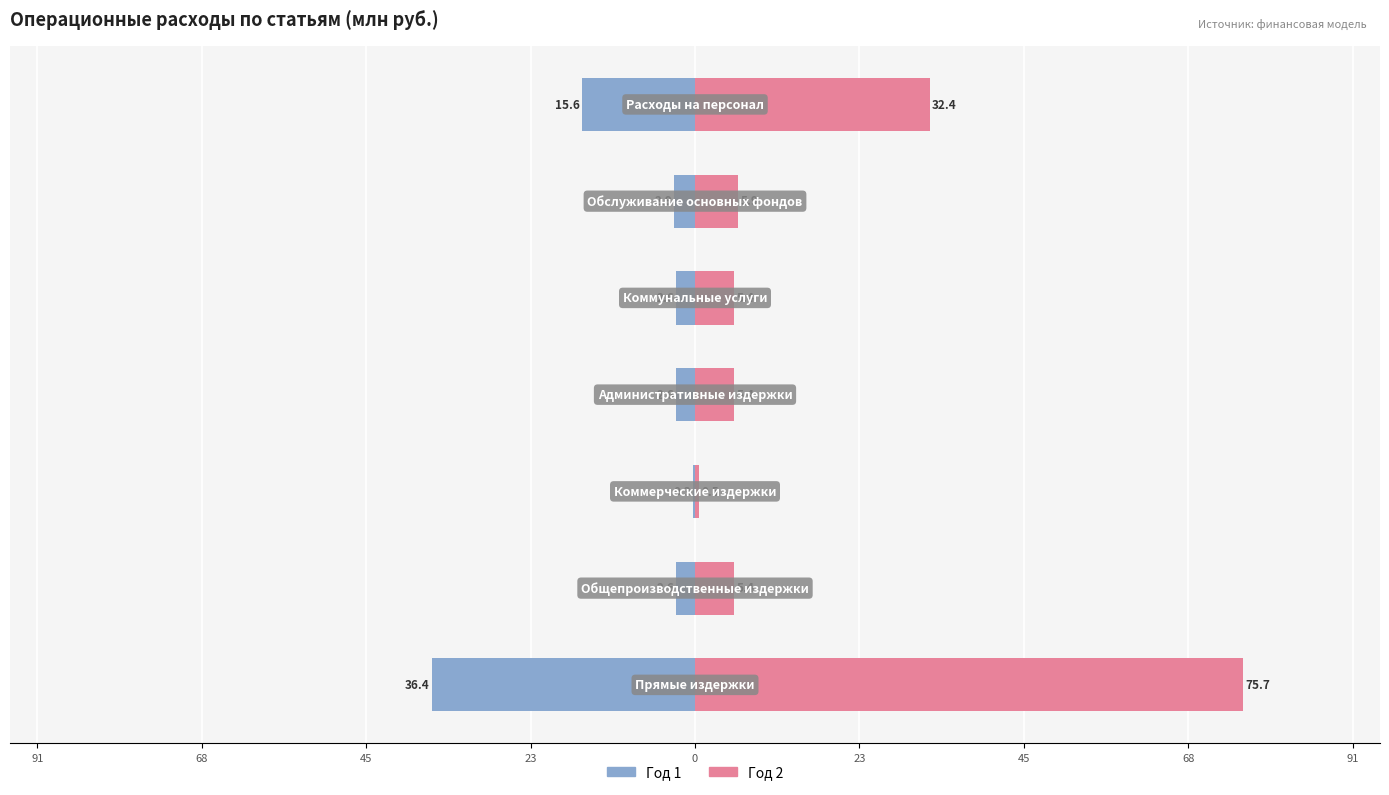

What is the value of the Год 1 bar at the 4th from the left?

-2.6